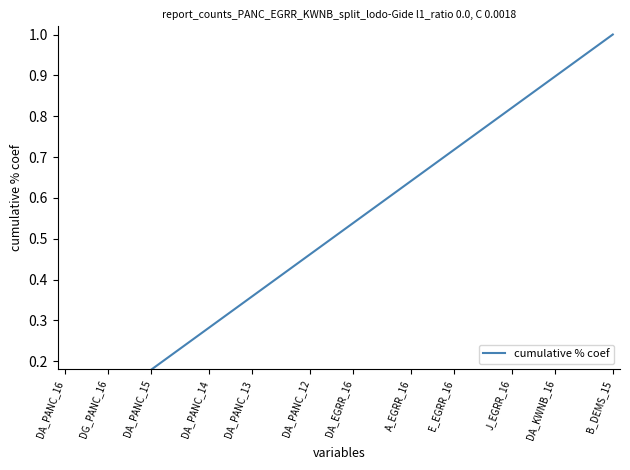

Which has a higher value, 33 or 38?

38